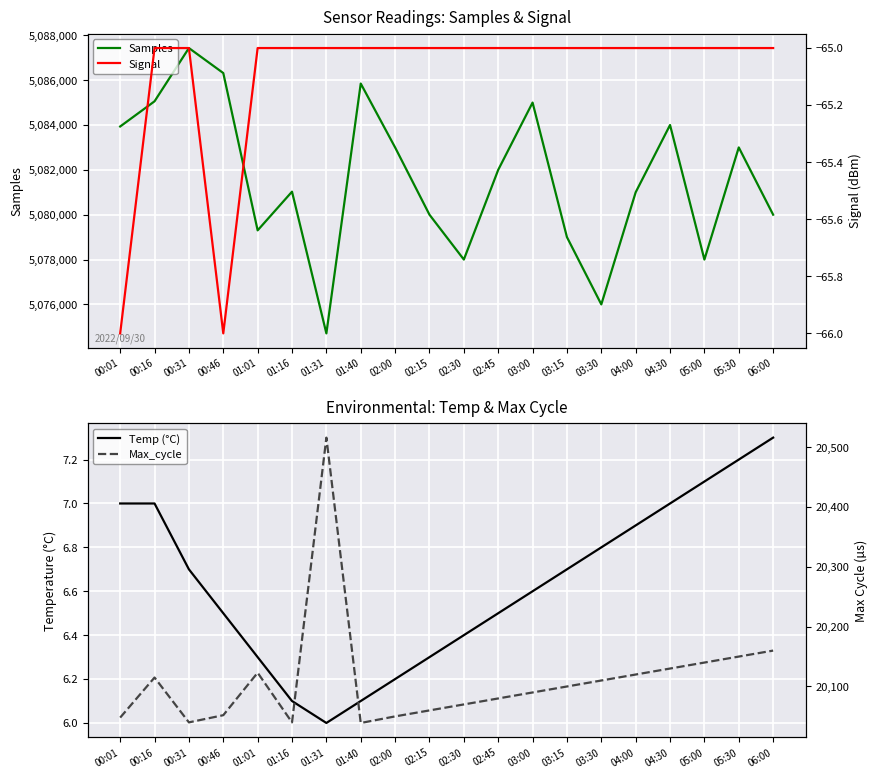

At which category does Signal reach its first local valley?

00:46